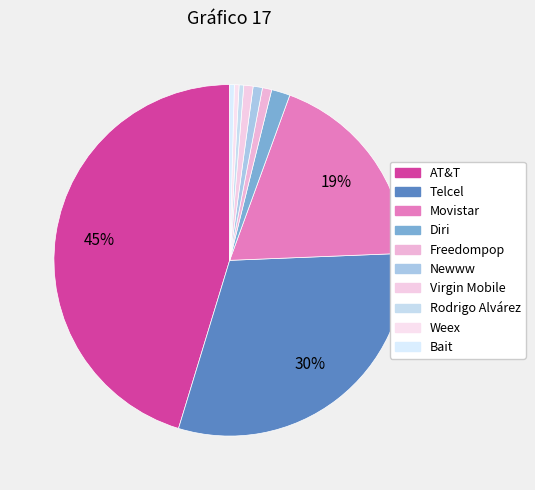

How much of the chart is everything except Rodrigo Alvárez?

99.6%